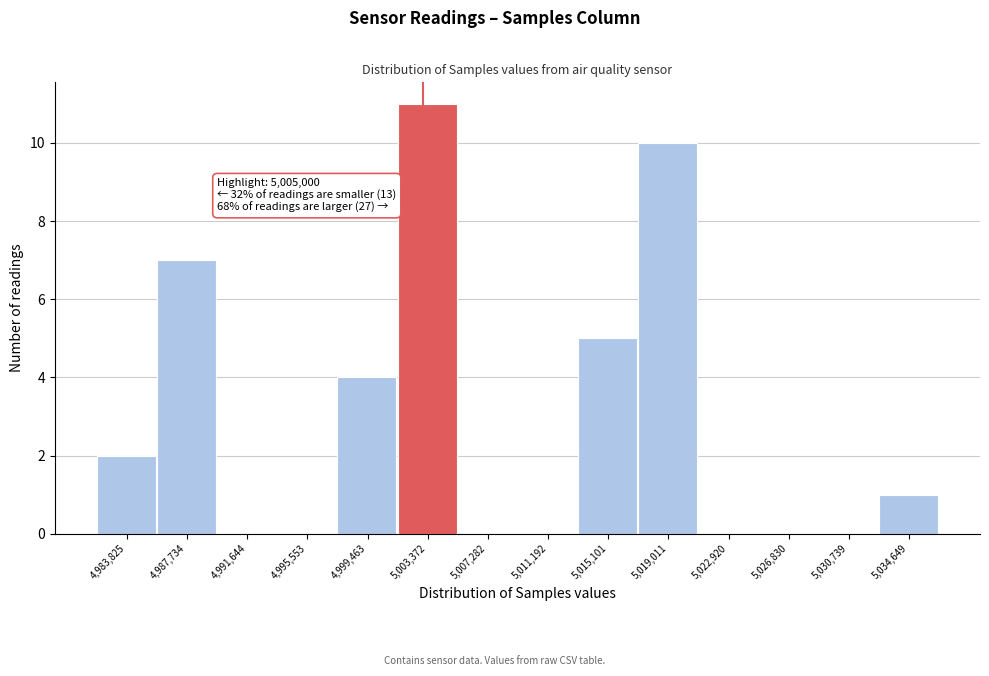

Reading left to right, list all the values displayed in this chart.

4,983,825=2	4,987,734=7	4,991,644=0	4,995,553=0	4,999,463=4	5,003,372=11	5,007,282=0	5,011,192=0	5,015,101=5	5,019,011=10	5,022,920=0	5,026,830=0	5,030,739=0	5,034,649=1